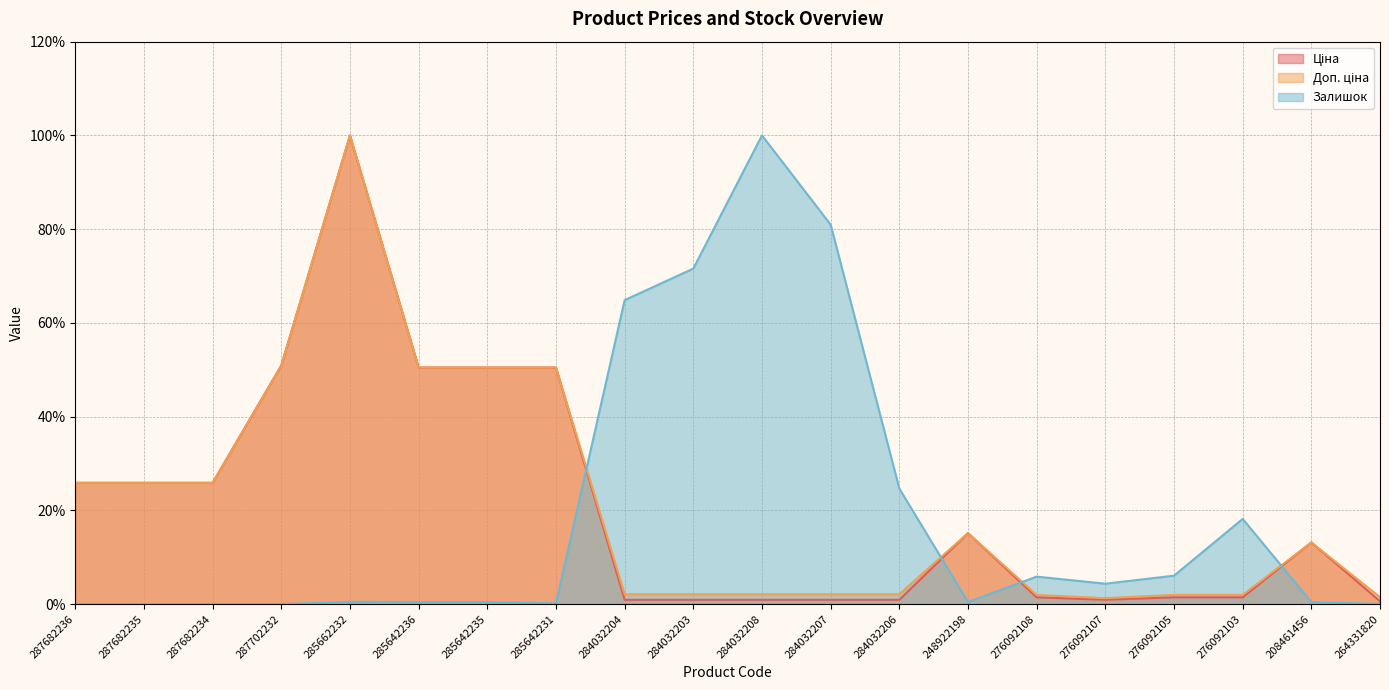

Does the chart display data point markers on the line(s)?

No